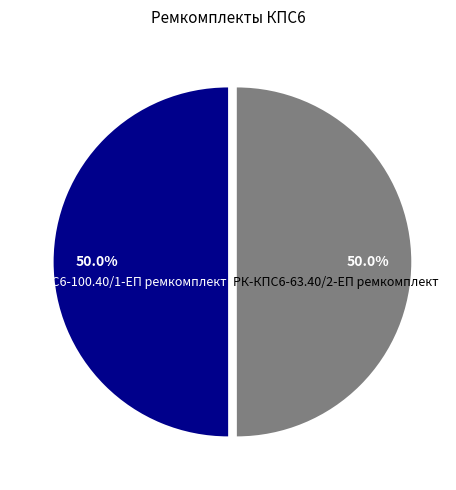

What percentage do РК-КПС6-100.40/1-ЕП ремкомплект and РК-КПС6-63.40/2-ЕП ремкомплект together represent?

100.0%